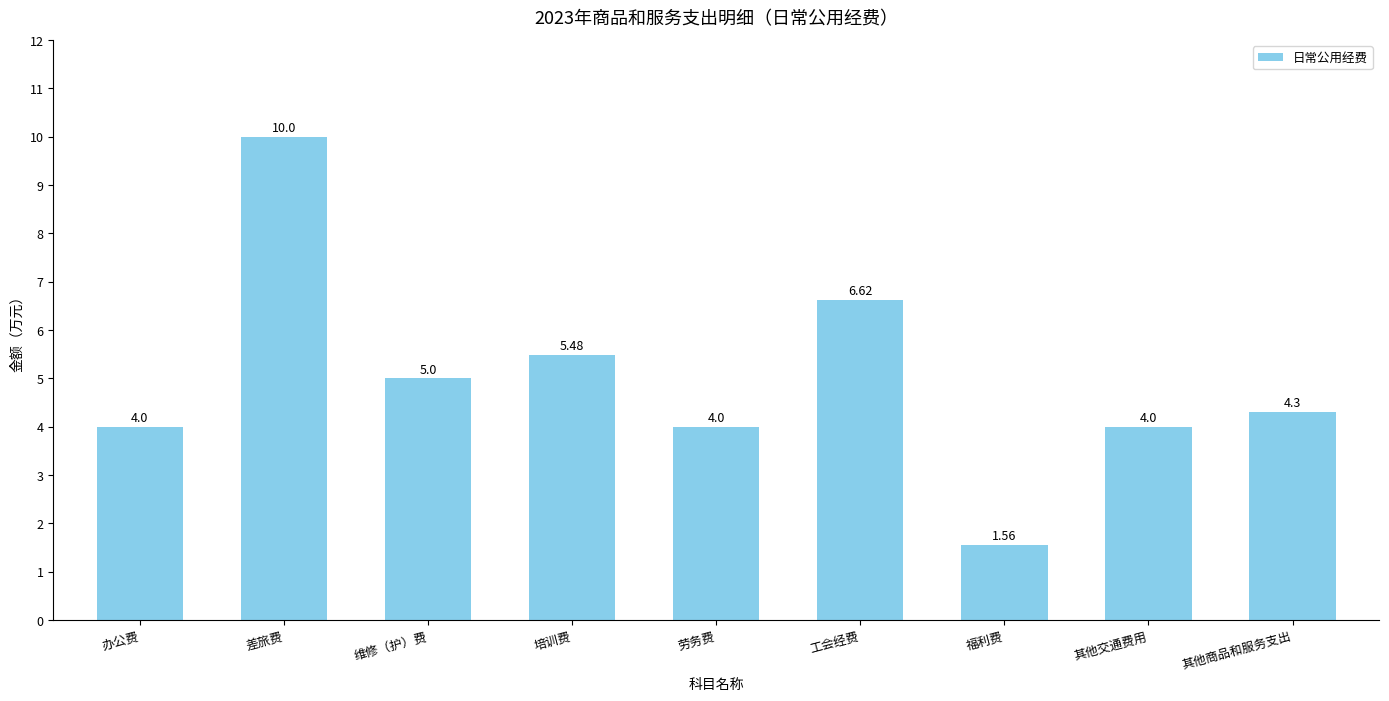

What is the label of the 2nd bar from the right?

其他交通费用